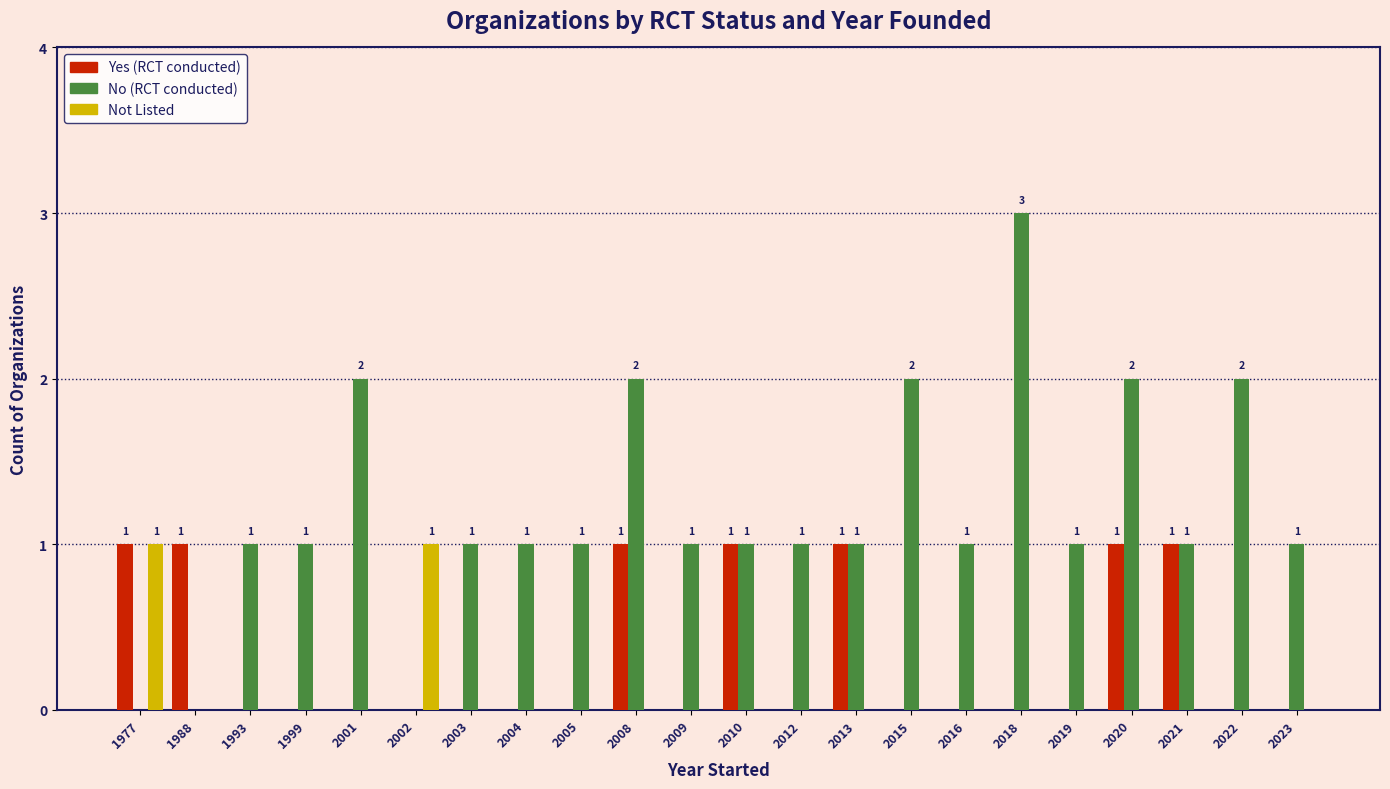

Does the chart contain stacked bars?

No